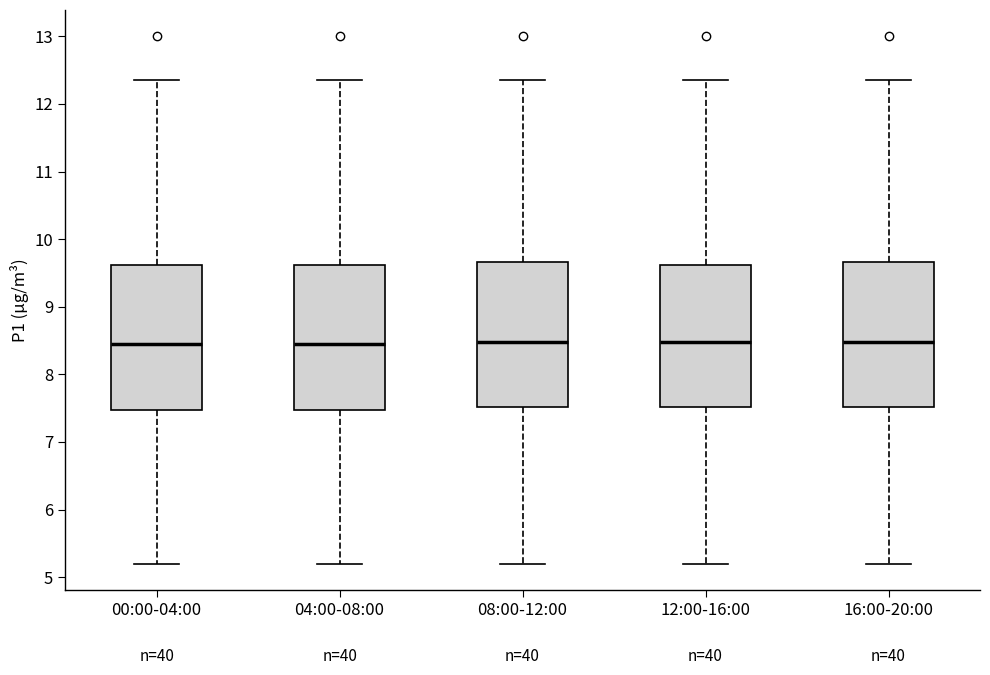

Where does the median line of the box for 00:00-04:00 sit on the y-axis? The values are not printed on the chart, so give them approximately, as read against the axis.

8.5